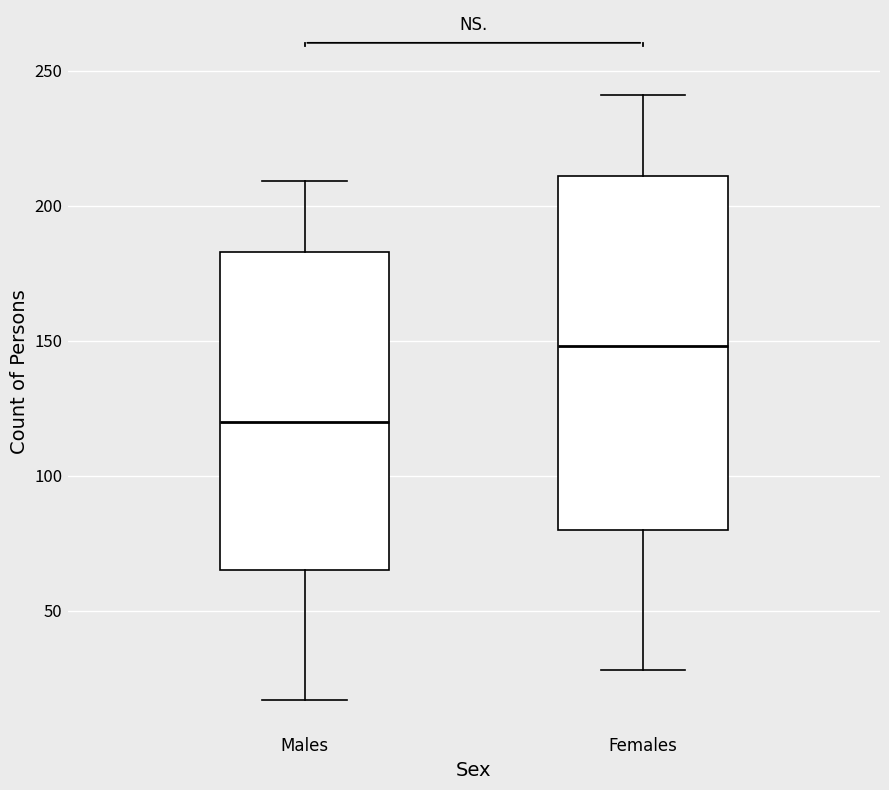

Which box's median line is the highest?

Females